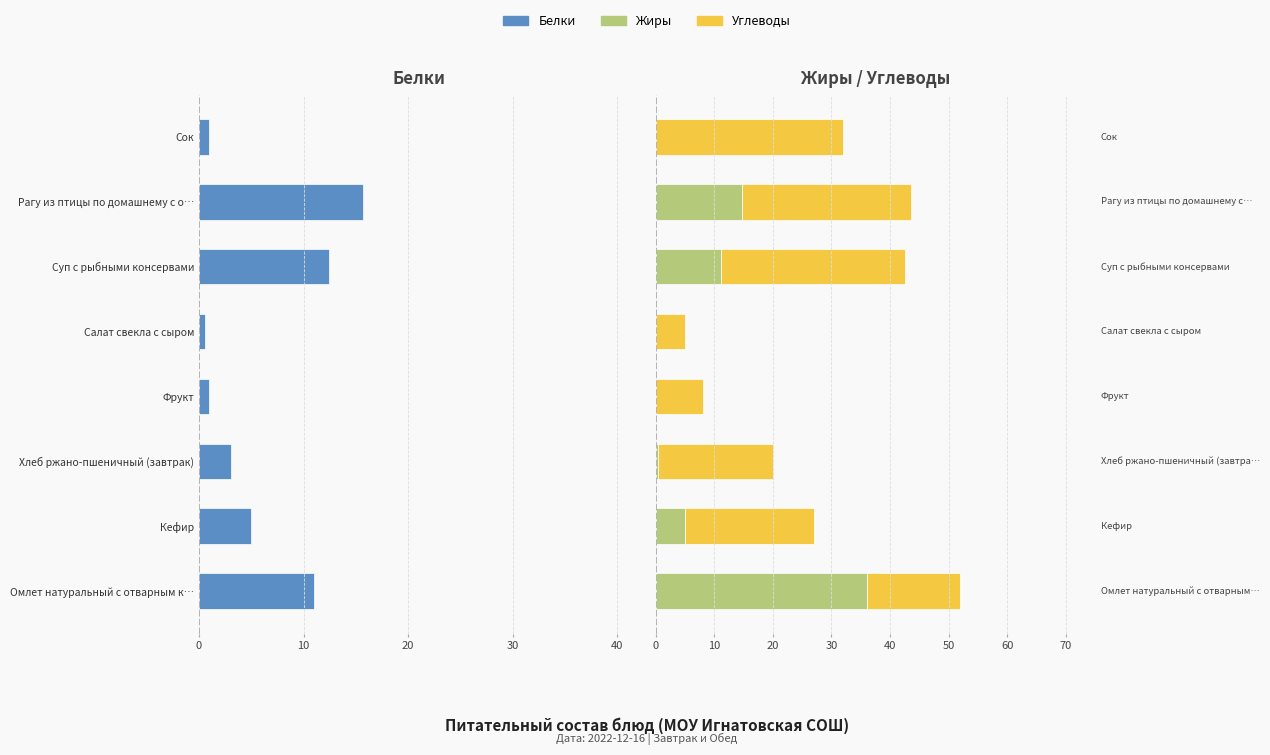

The Белки series shows -1.9 at Хлеб ржано-пшеничный (завтрак). True or false?

False